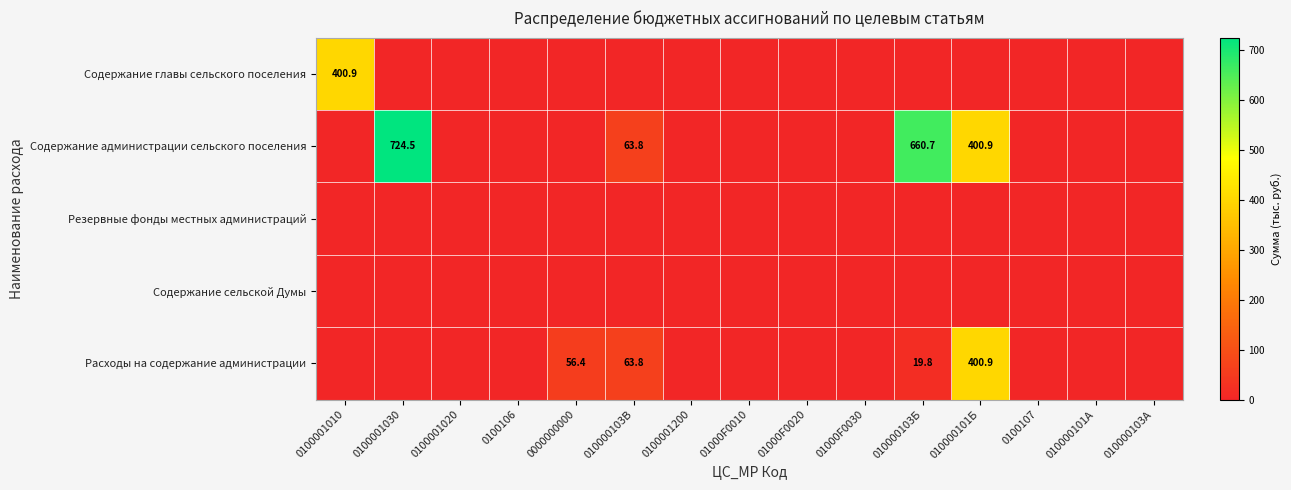

What is the difference between the Содержание администрации сельского поселения values at 010000103Б and 0000000000?

660.7